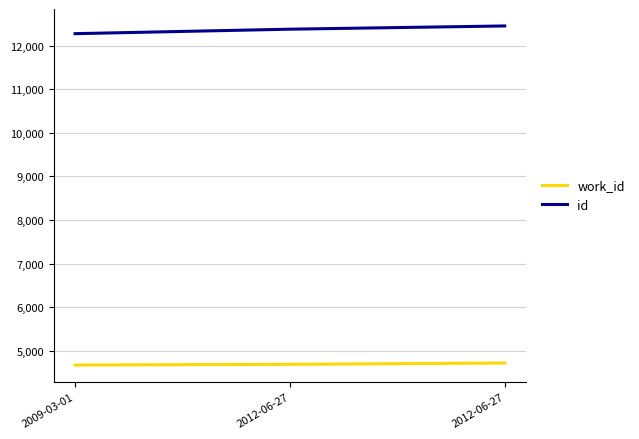

Between 2012-06-27 and 2012-06-27, which is larger?

2012-06-27